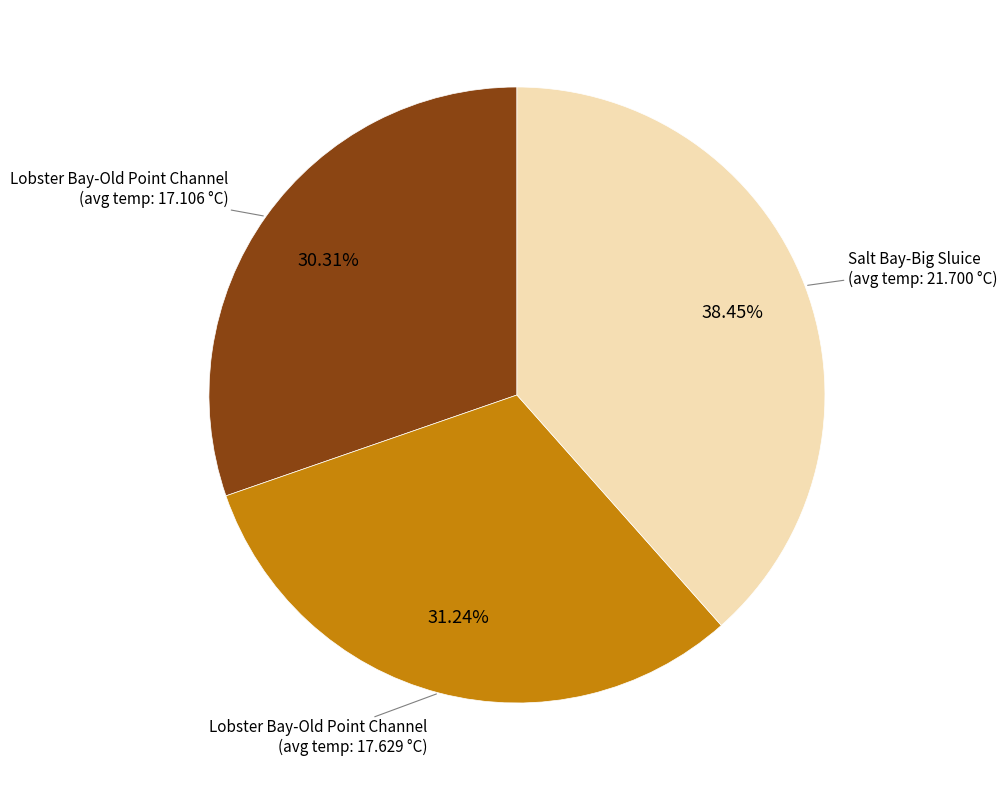

How many slices are in this pie chart?

3